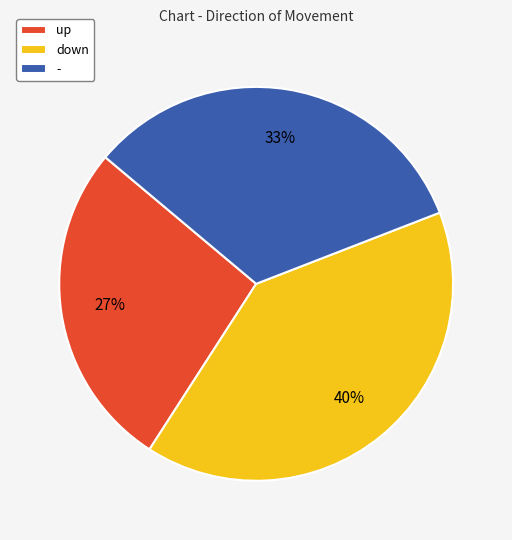

Does - represent more than half of the total?

No